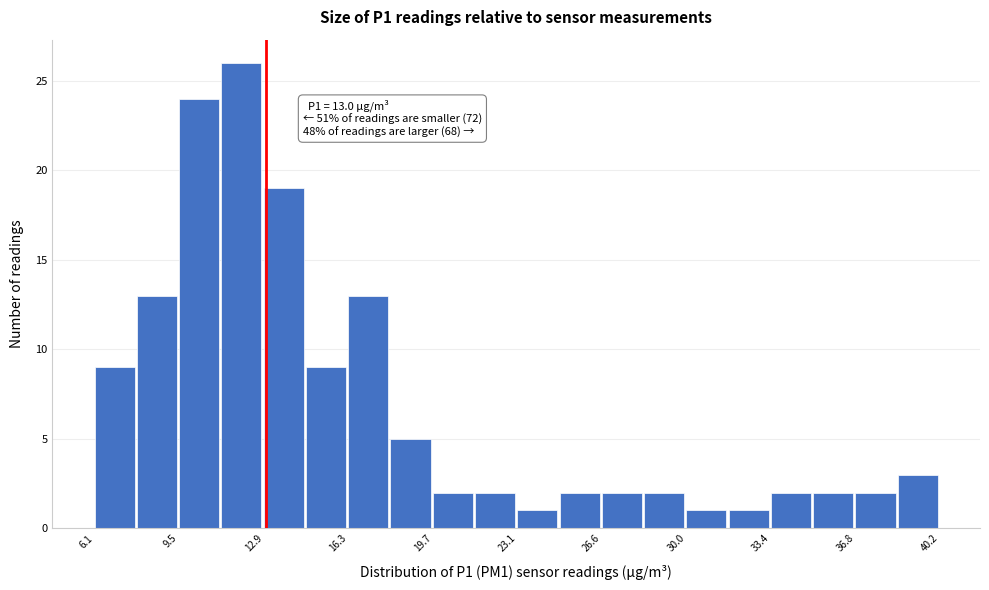

Around what value on the x-axis is the tallest bar? Give the approximate position of its centre, as read against the axis.

12.0